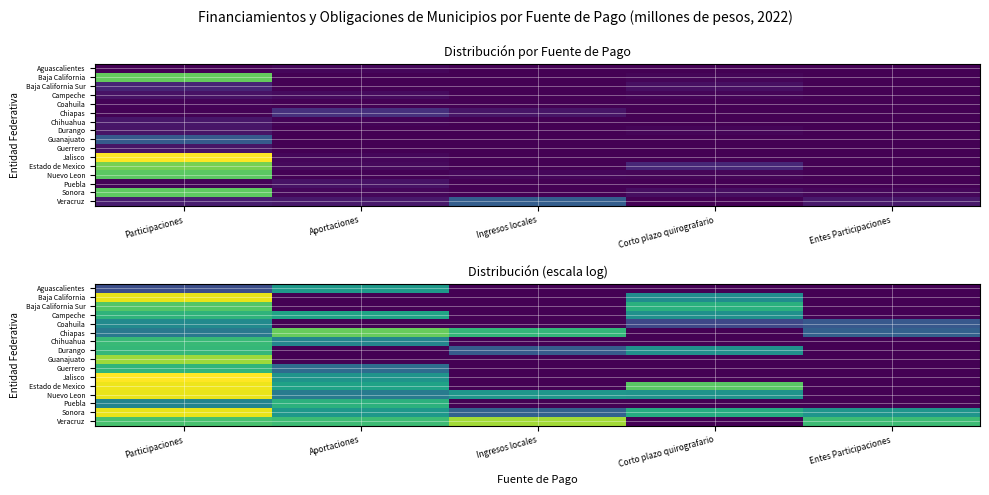

True or false: Nuevo Leon has a value of 0.0 at Entes Participaciones.

True